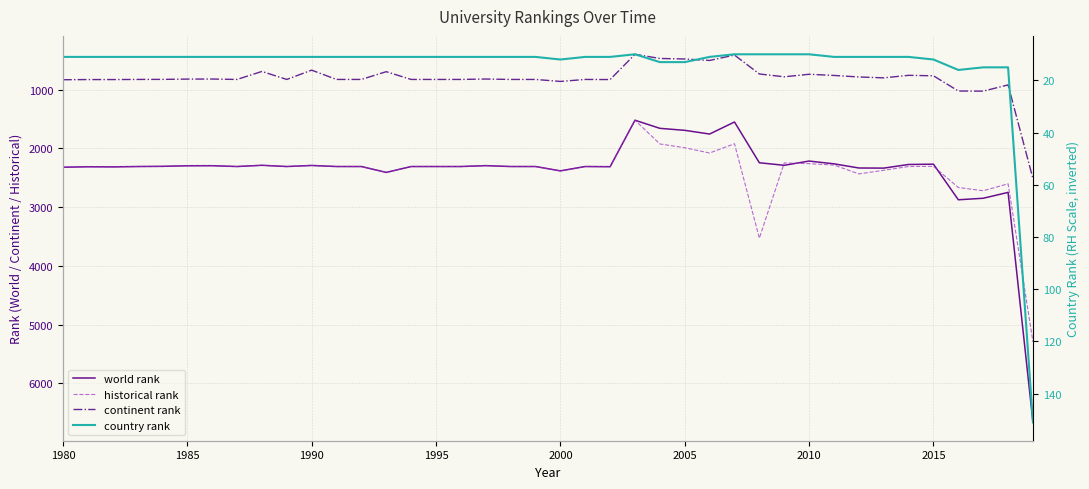

Does the chart display data point markers on the line(s)?

No